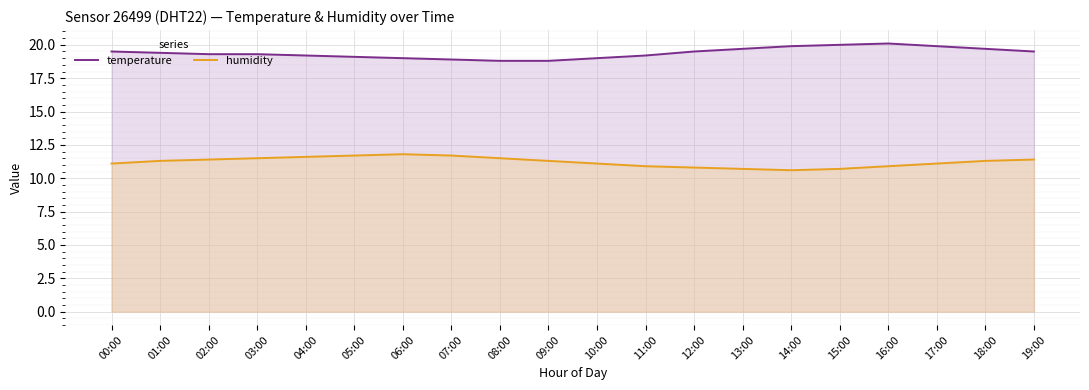

What are all the series names shown in the legend?

temperature, humidity